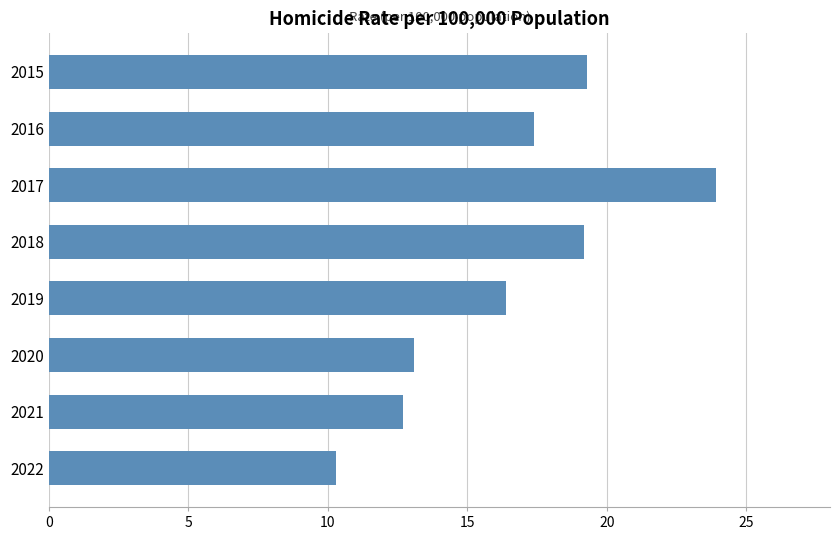

Which label corresponds to the smallest value in the chart?

2022